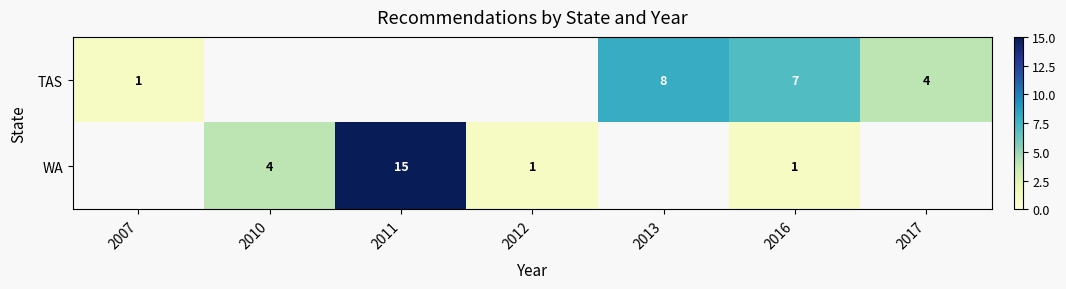

What is the difference between the highest and lowest values at 2016?

6